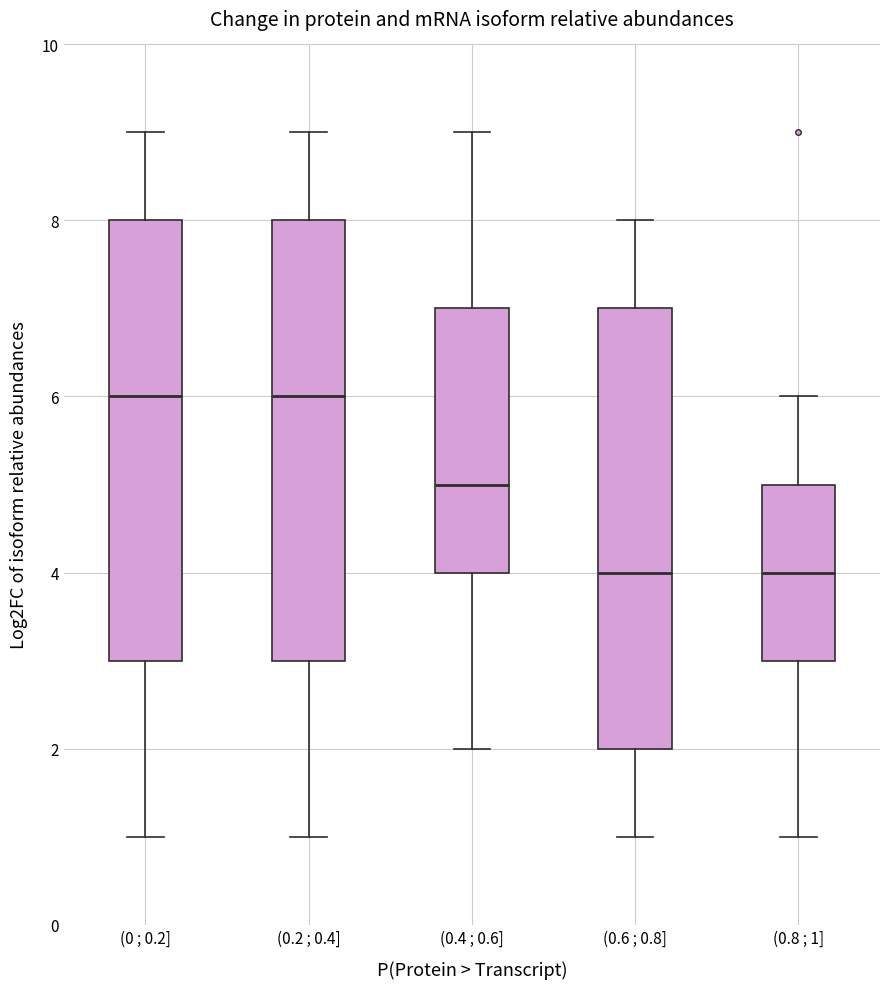

Reading left to right, read every box against the y-axis: the position of its median line, the range the box covers, and the ends of its whiskers. The values are not printed on the chart, so give them approximately, as read against the axis.

(0 ; 0.2]: median 6, box 3 to 8, whiskers 1 to 9
(0.2 ; 0.4]: median 6, box 3 to 8, whiskers 1 to 9
(0.4 ; 0.6]: median 5, box 4 to 7, whiskers 2 to 9
(0.6 ; 0.8]: median 4, box 2 to 7, whiskers 1 to 8
(0.8 ; 1]: median 4, box 3 to 5, whiskers 1 to 6